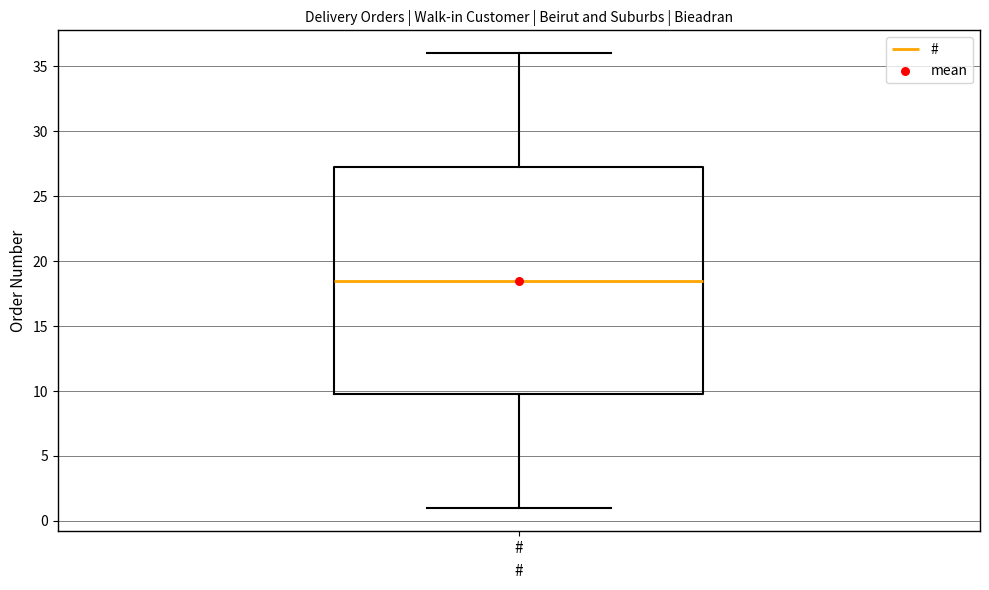

Transcribe this box plot: give where the median line is, the range the box spans, and where the two whiskers end, as read against the y-axis. The values are not printed on the chart, so give them approximately, as read against the axis.

median 18.5, box 10.0 to 27.5, whiskers 1.0 to 36.0